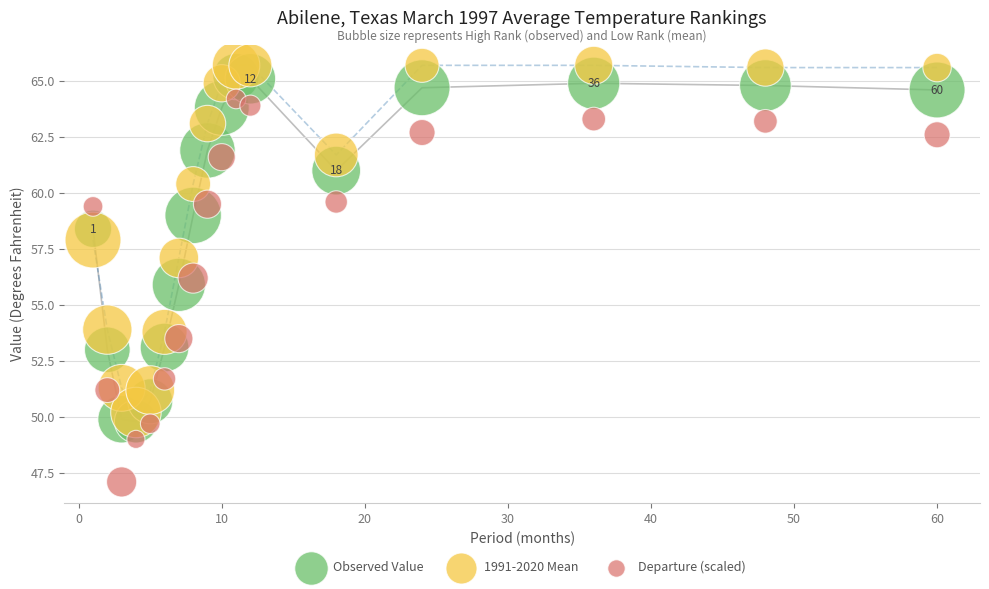

Which series has the largest Y range (max minus min)?

Departure (scaled)